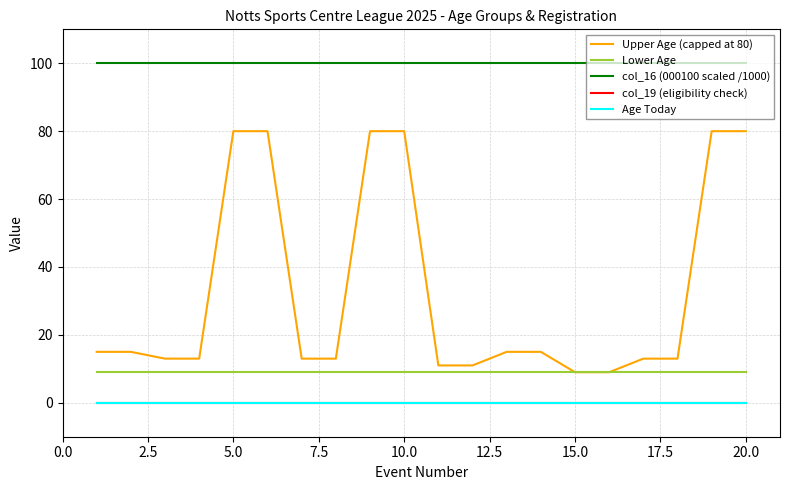

Is this an area chart (filled region under the line)?

No